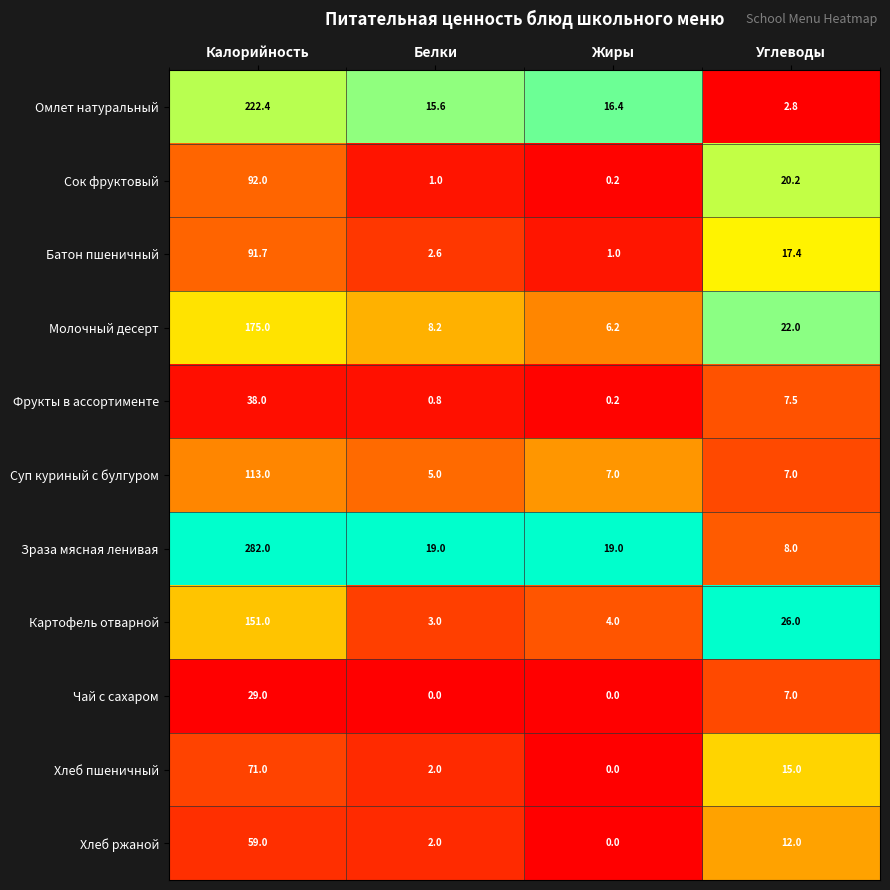

Which series changed the most between Жиры and Углеводы?

Картофель отварной